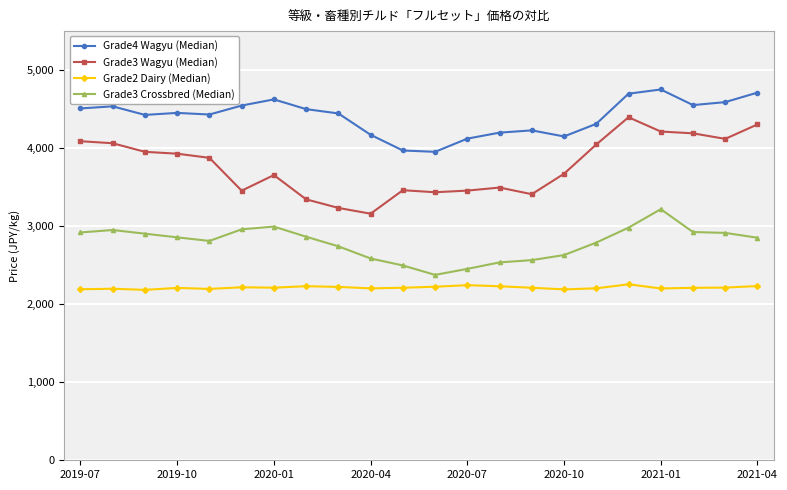

True or false: Grade4 Wagyu (Median) has more than 0 interior local peaks.

True